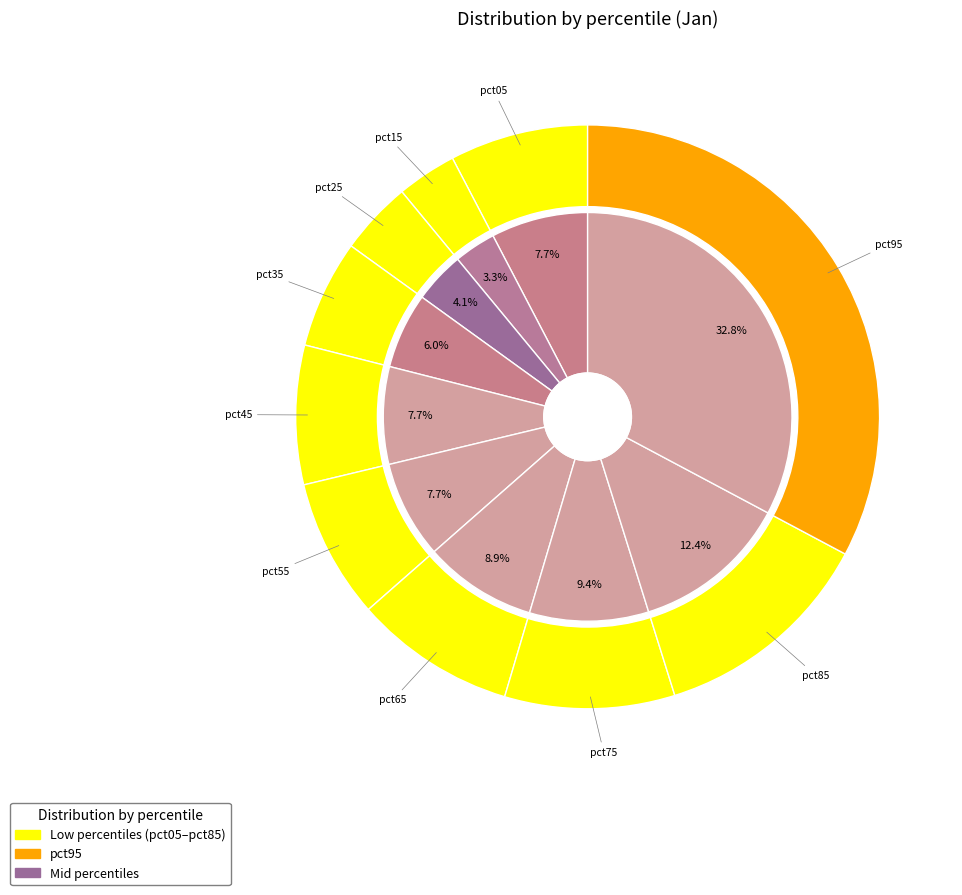

How many slices are in this pie chart?

10